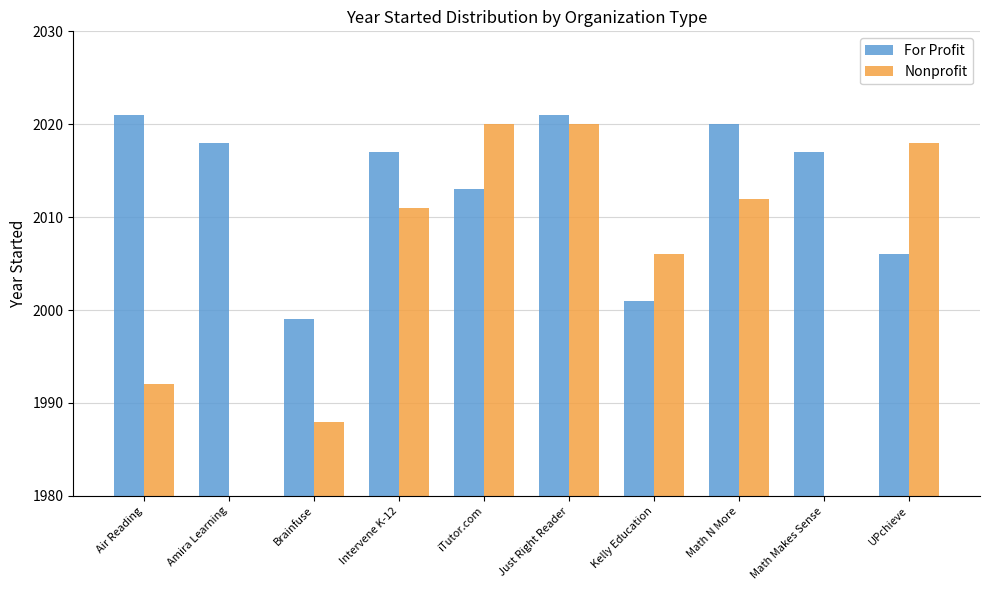

What are all the series names shown in the legend?

For Profit, Nonprofit